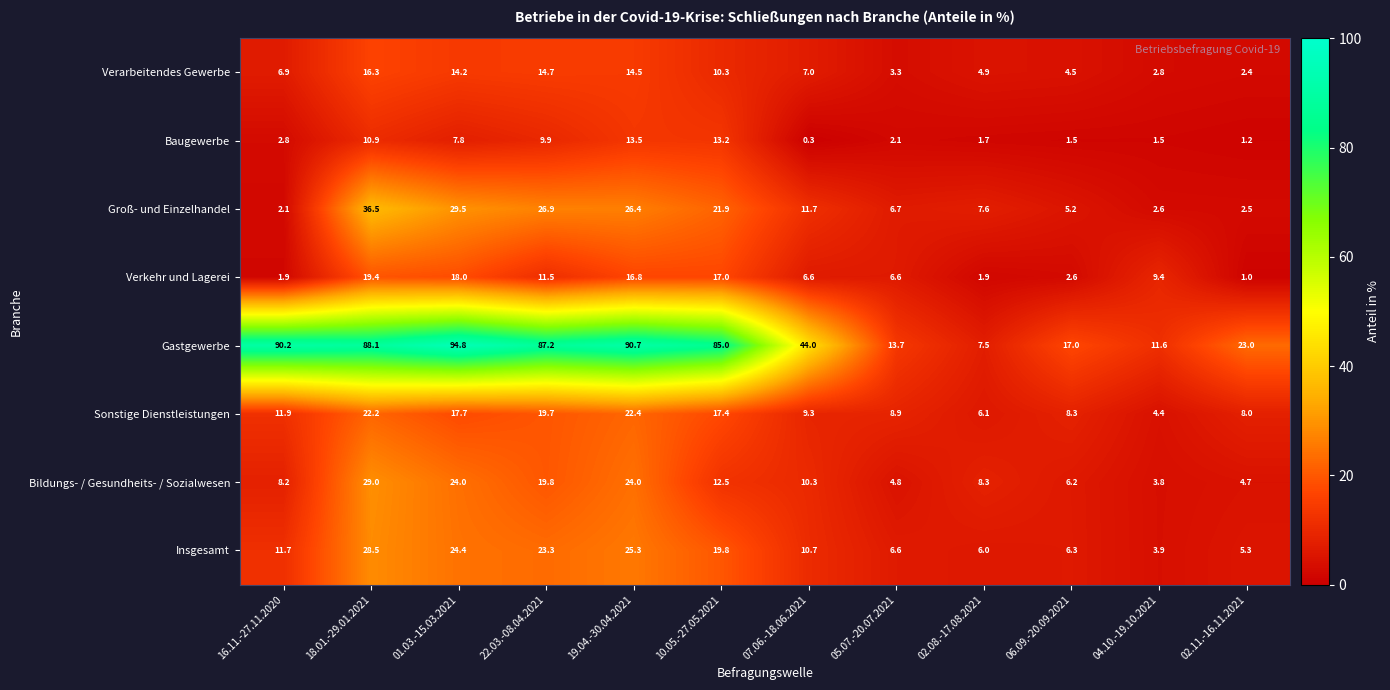

What is the total value across all series at 16.11.-27.11.2020?

135.7